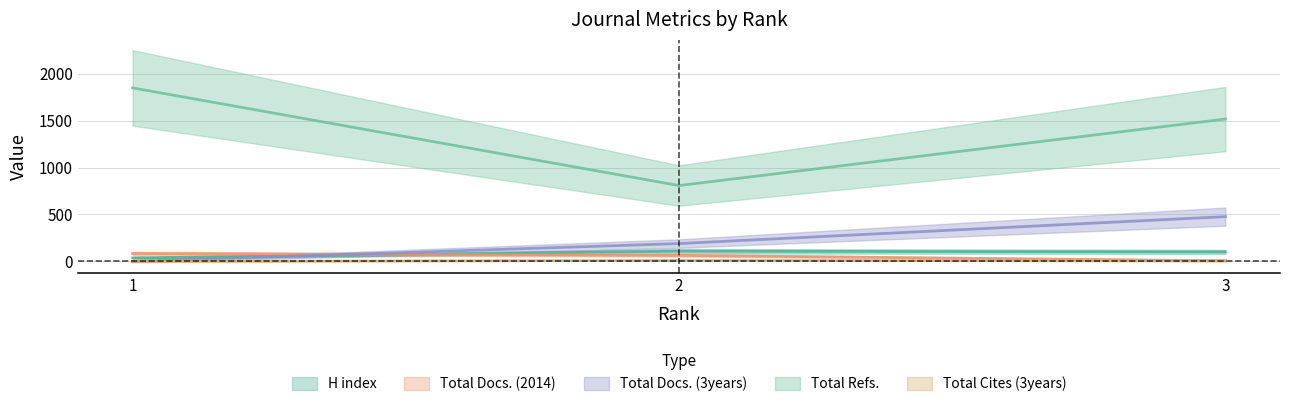

Which category has the highest value across all series?

1